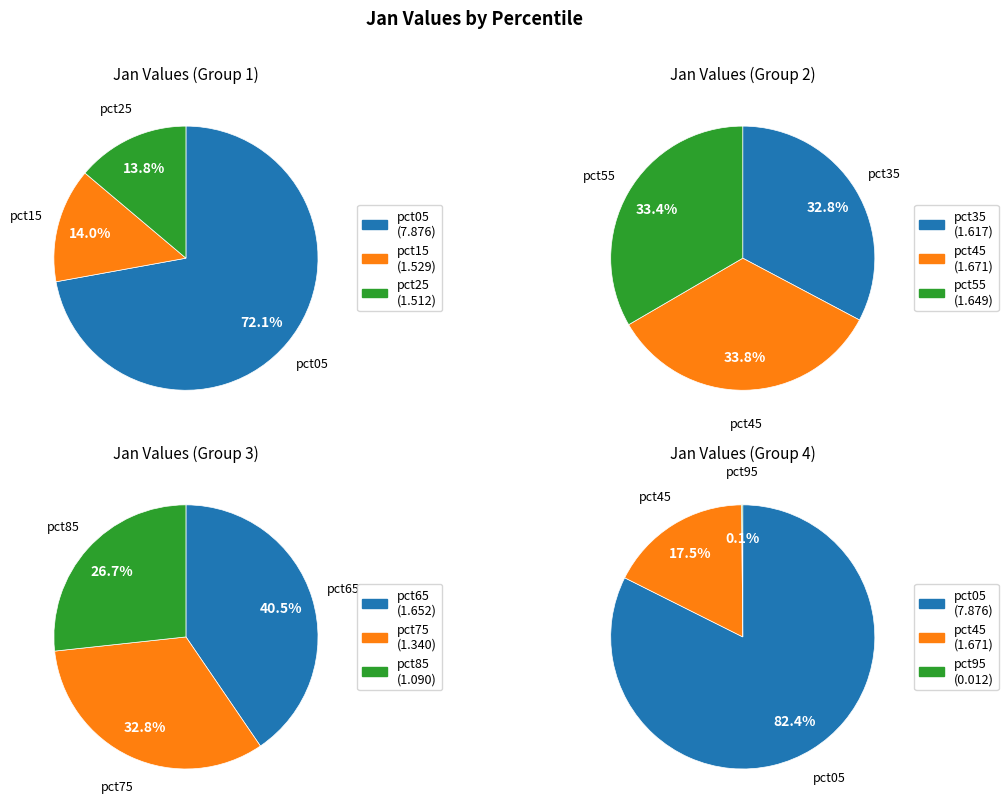

Is it true that pct95 is 1% of the pie?

False